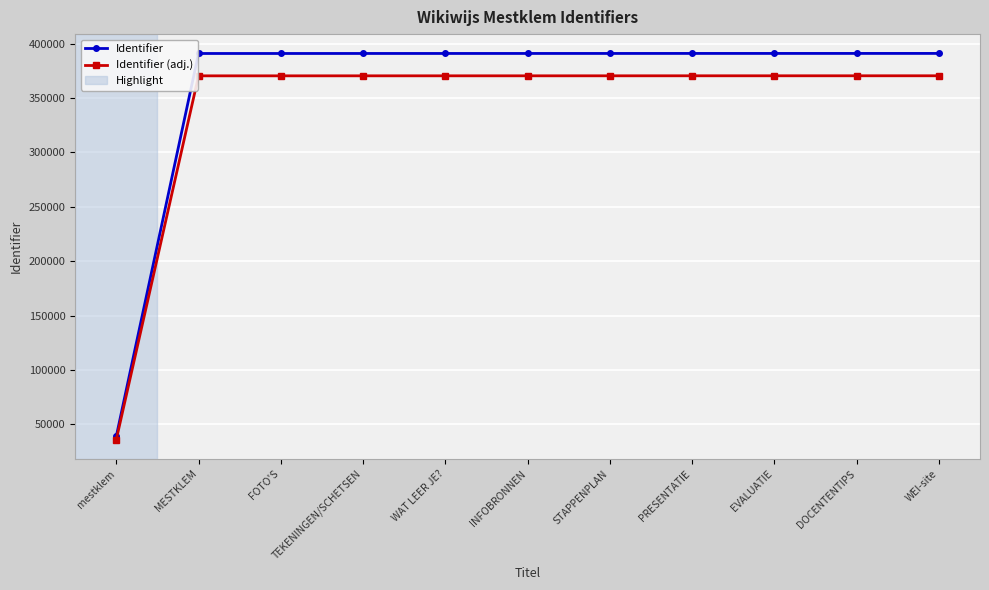

Rank the series by their maximum value, from lowest to highest.

Identifier (adj.), Identifier